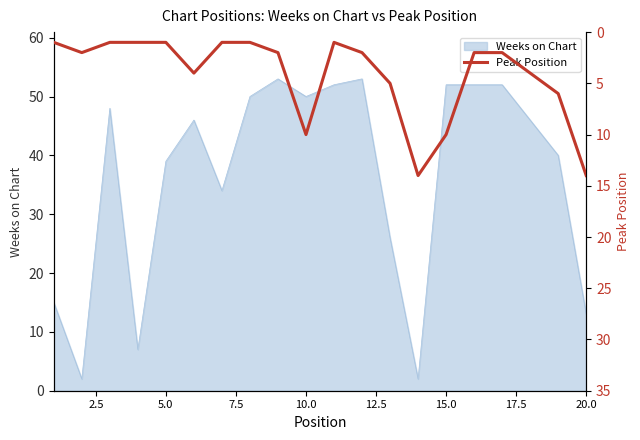

What is the maximum value for Weeks on Chart?

53